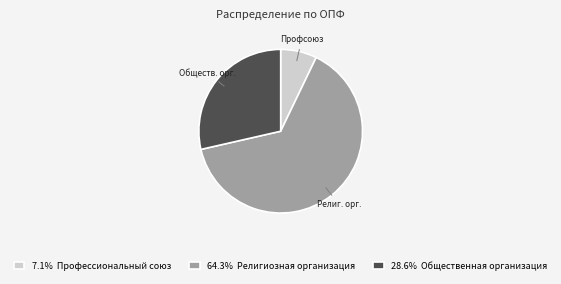

Does 64.3% Религиозная организация represent more than half of the total?

Yes